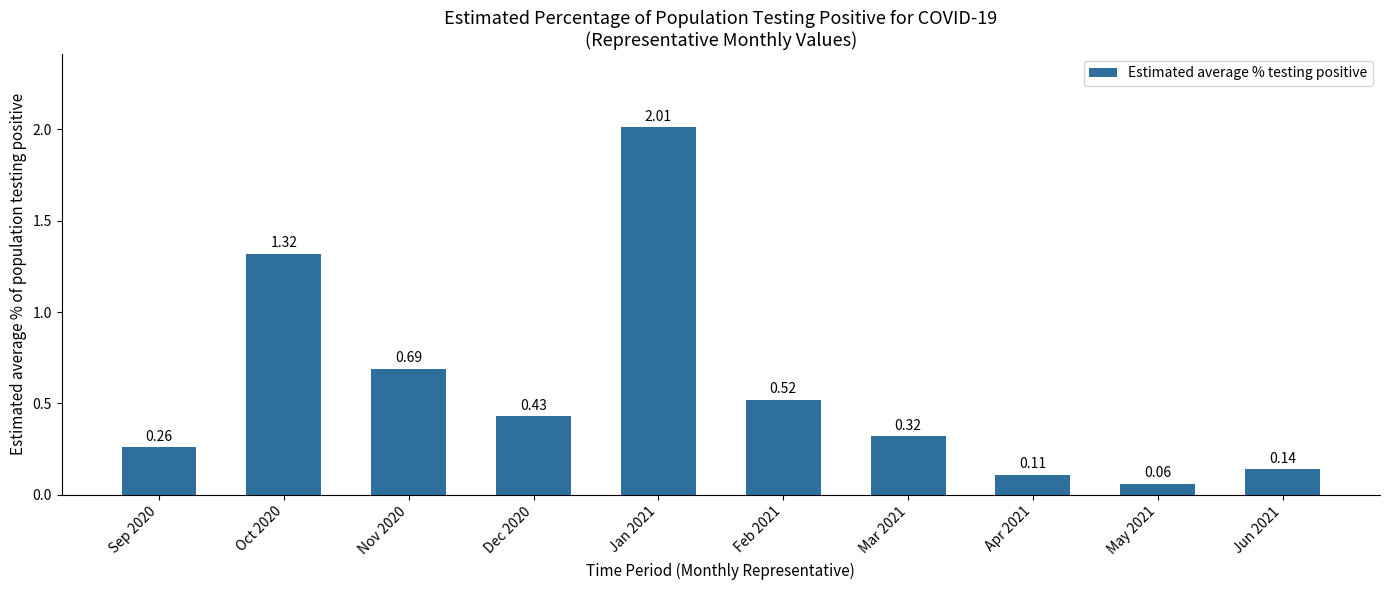

What is the label of the 9th bar from the right?

Oct 2020